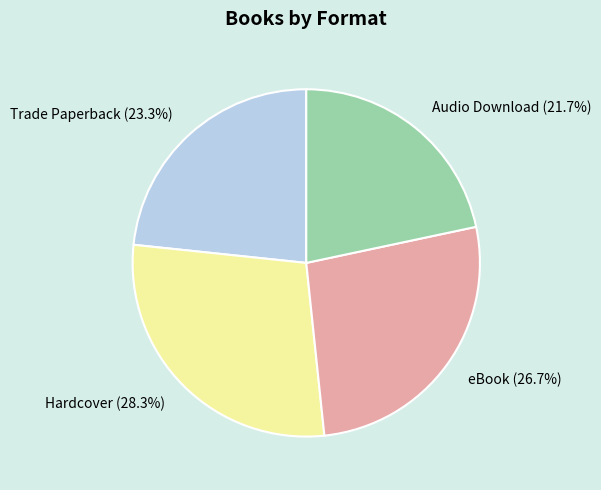

True or false: eBook accounts for 27% of the total.

True